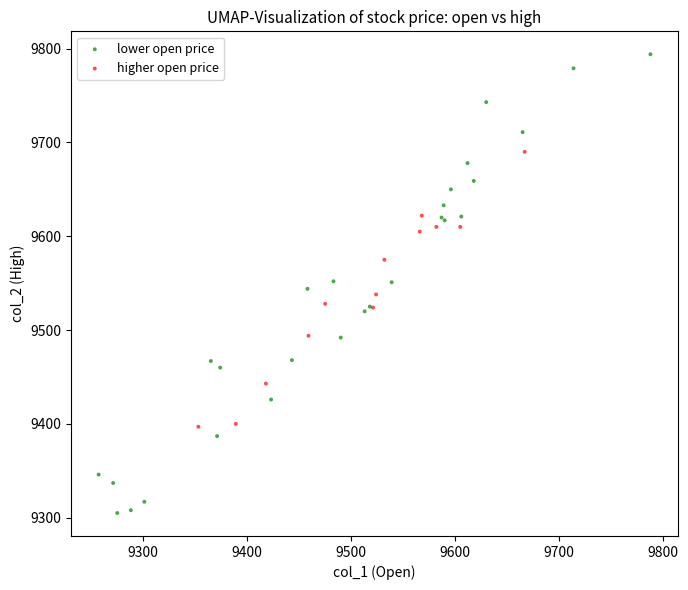

What are all the series names shown in the legend?

lower open price, higher open price